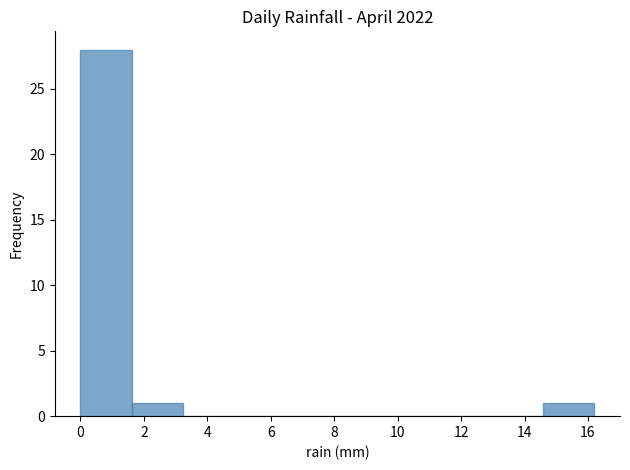

Which range on the x-axis has the tallest bar?

0.00 to 1.62